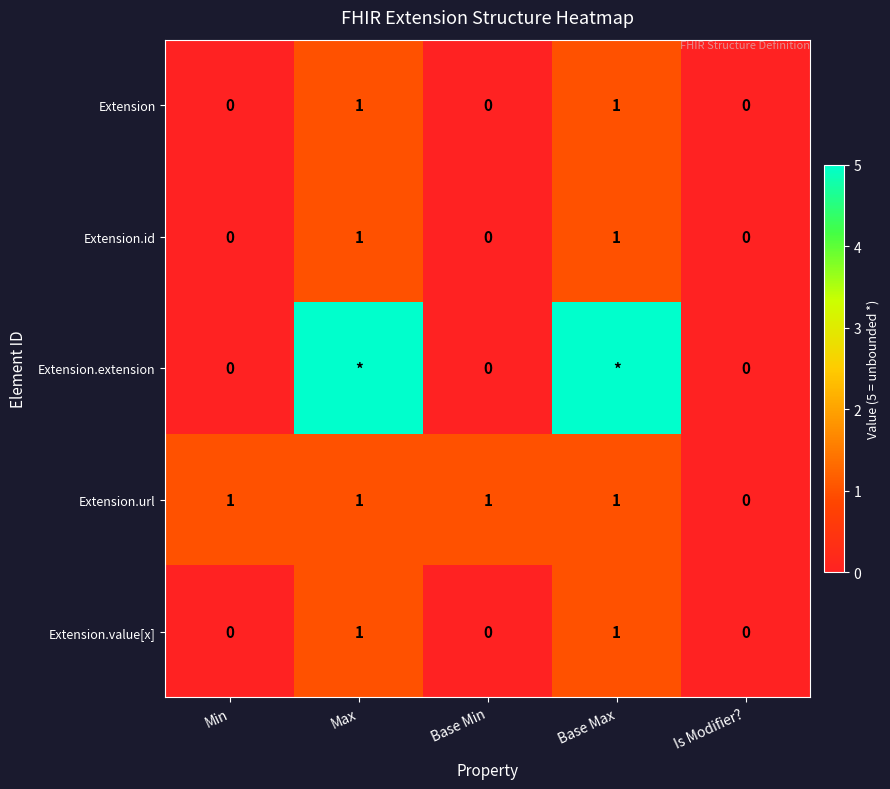

At which category does the chart reach its minimum across all series?

Min